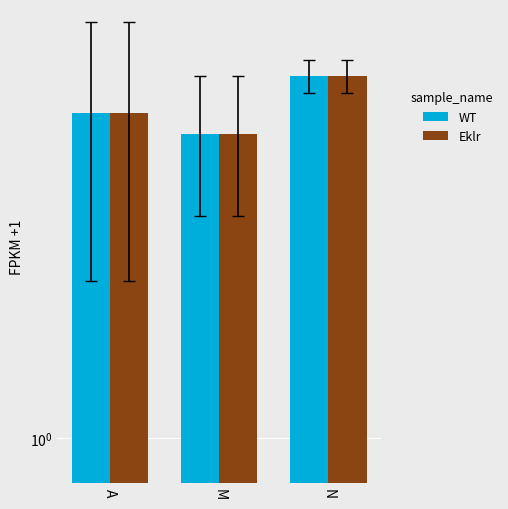

What is the average value of the WT series?

5.2